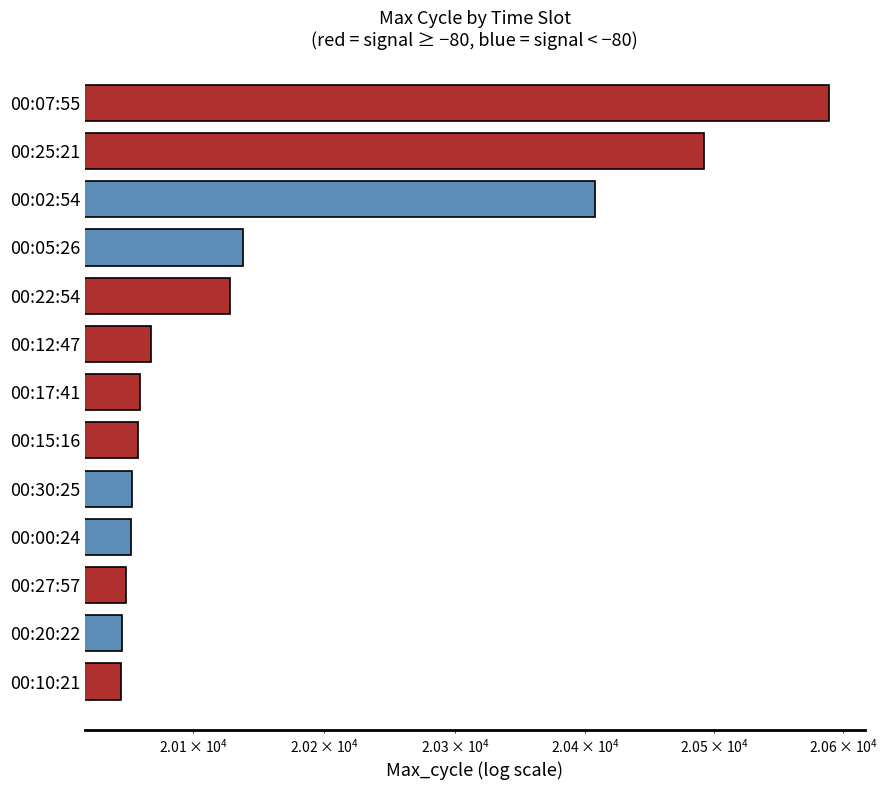

How many bars are there in total?

13